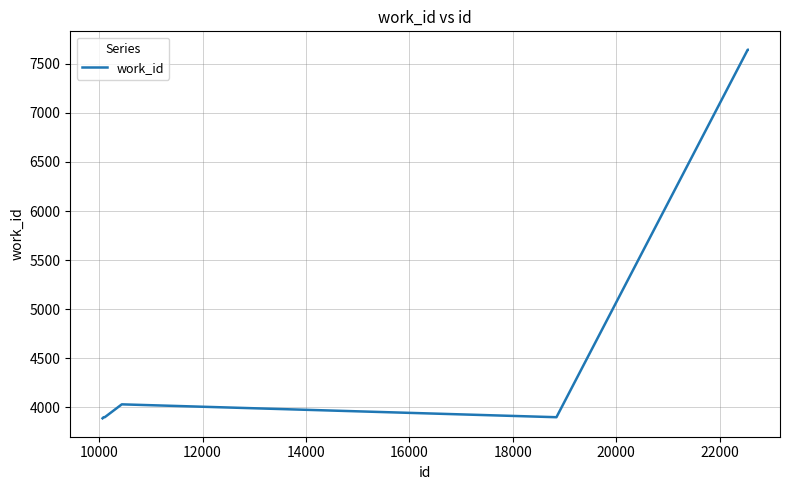

What is the minimum value shown in the chart?

3890